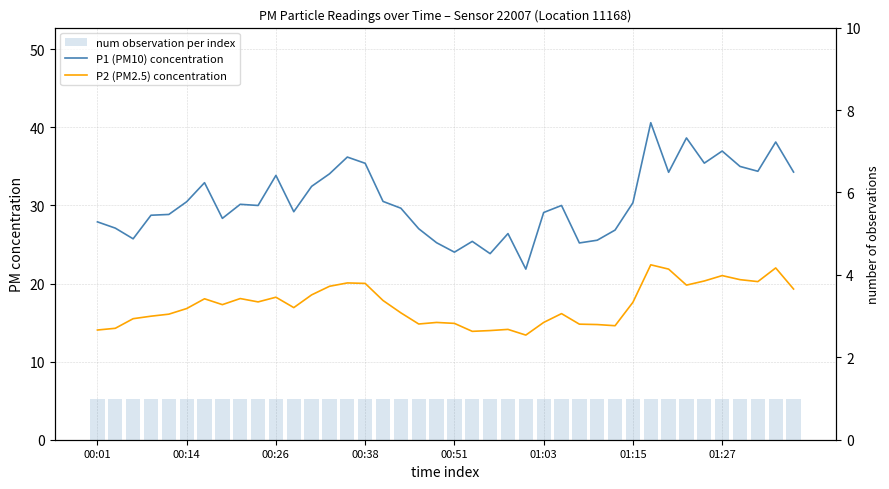

The P1 (PM10) concentration series shows 9.0 at 00:14. True or false?

False